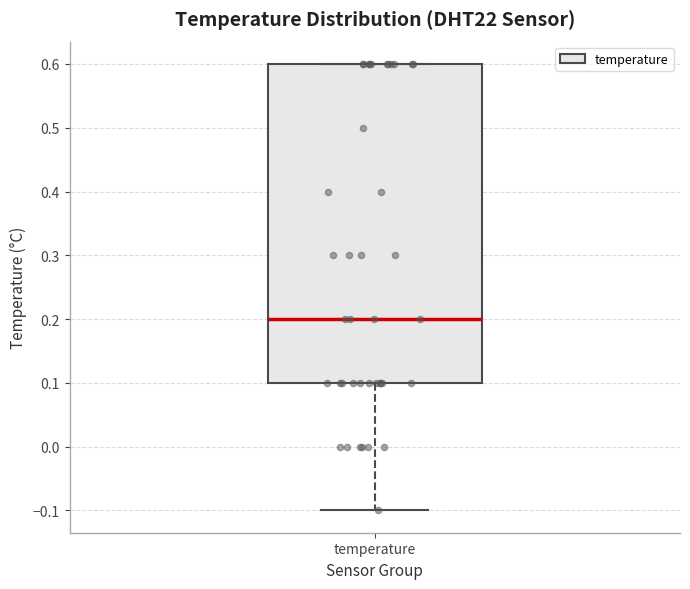

Read this box plot against the y-axis: the position of the median line, the range covered by the box, and the ends of both whiskers. The values are not printed on the chart, so give them approximately, as read against the axis.

median 0.2, box 0.1 to 0.6, whiskers -0.1 to 0.6